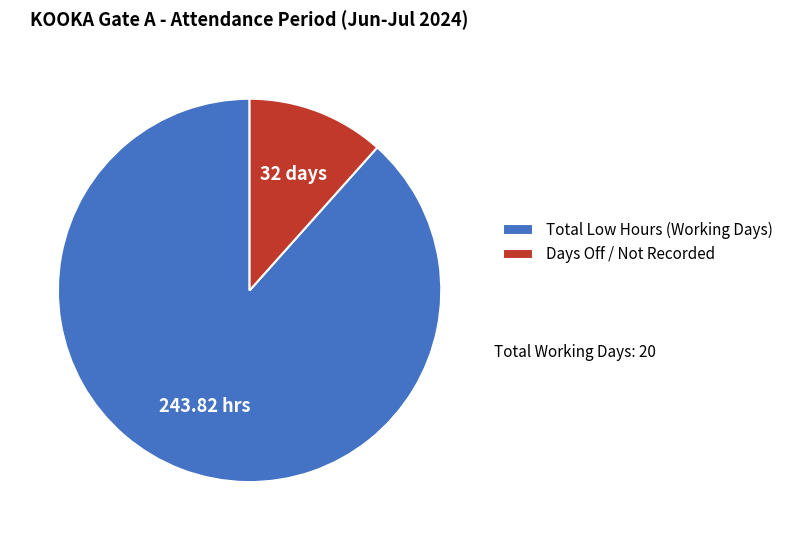

Does Total Low Hours (Working Days) account for over 50% of the chart?

Yes